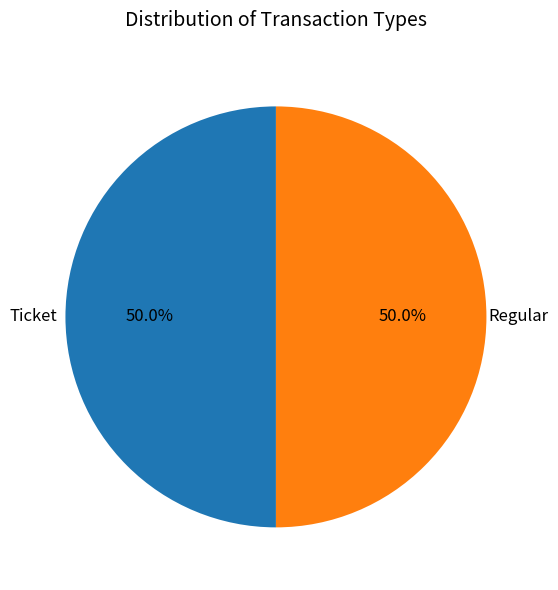

Which slice is the smallest?

Ticket